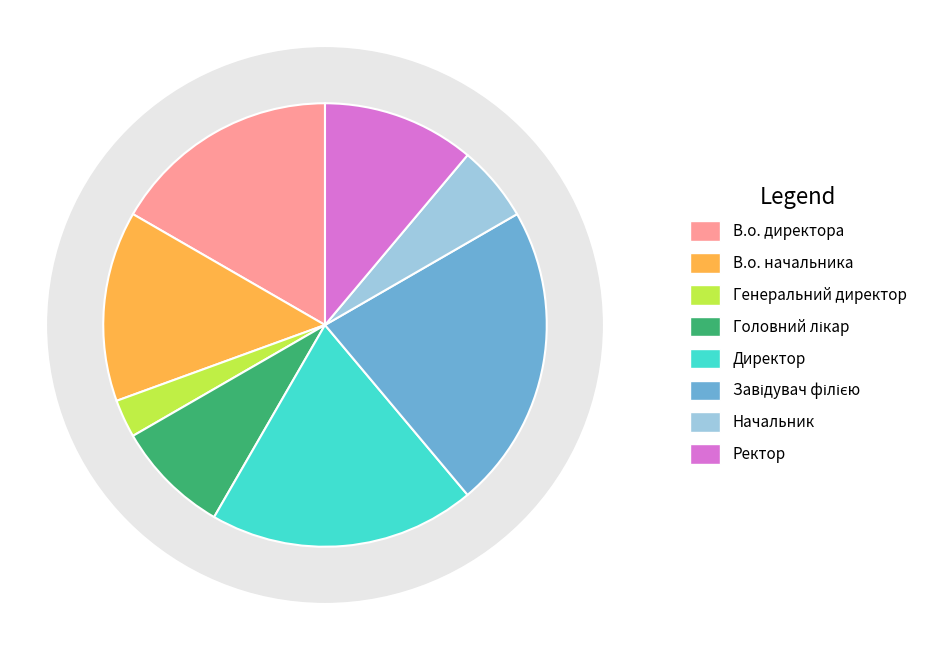

What percentage do Завідувач філією and Генеральний директор together represent?

25.0%